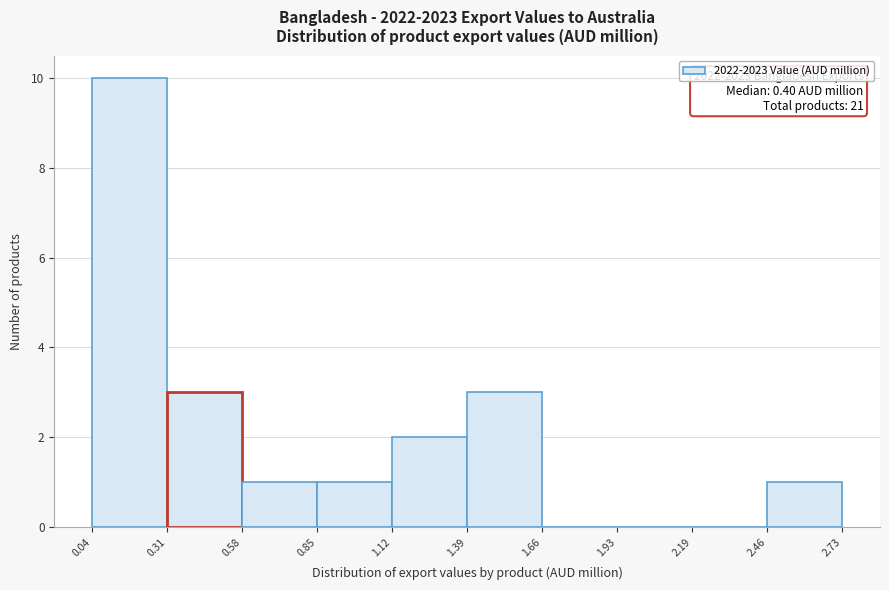

Which range on the x-axis has the tallest bar?

0.04 to 0.31